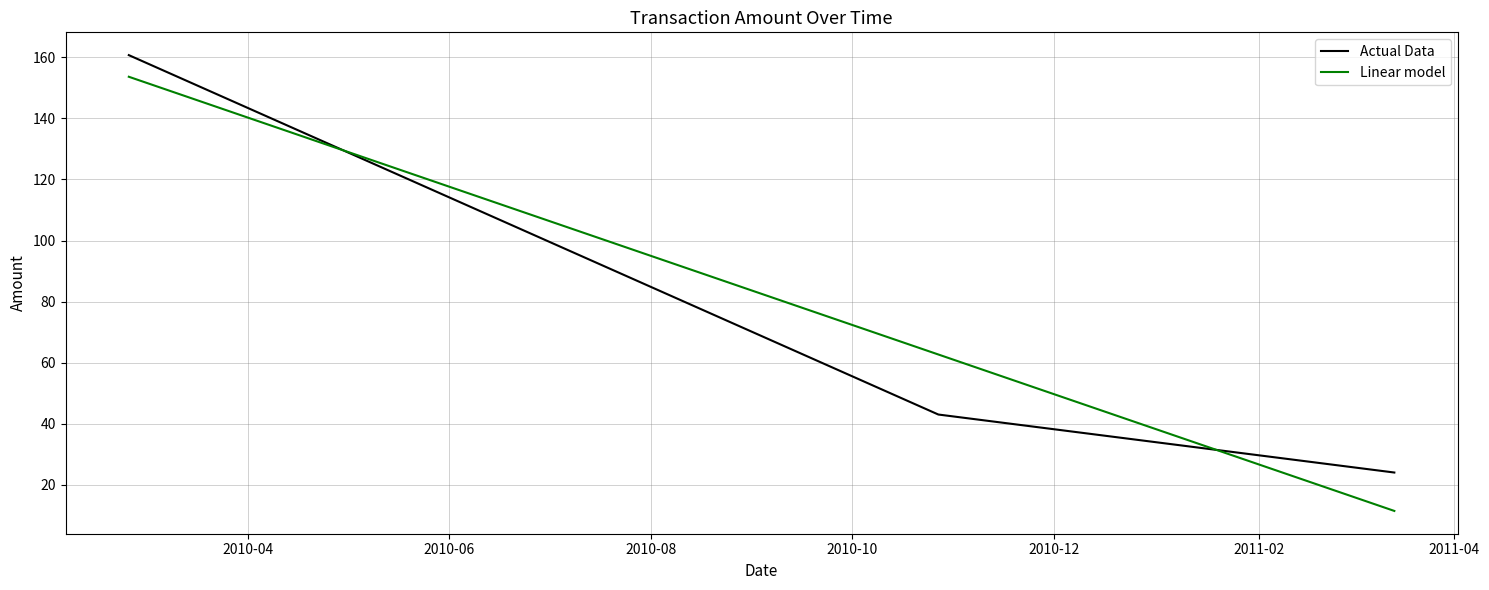

Reading left to right, what are all the values shown in this chart?

Actual Data: 160.7	43.0	24.0
Linear model: 153.7	62.7	11.4